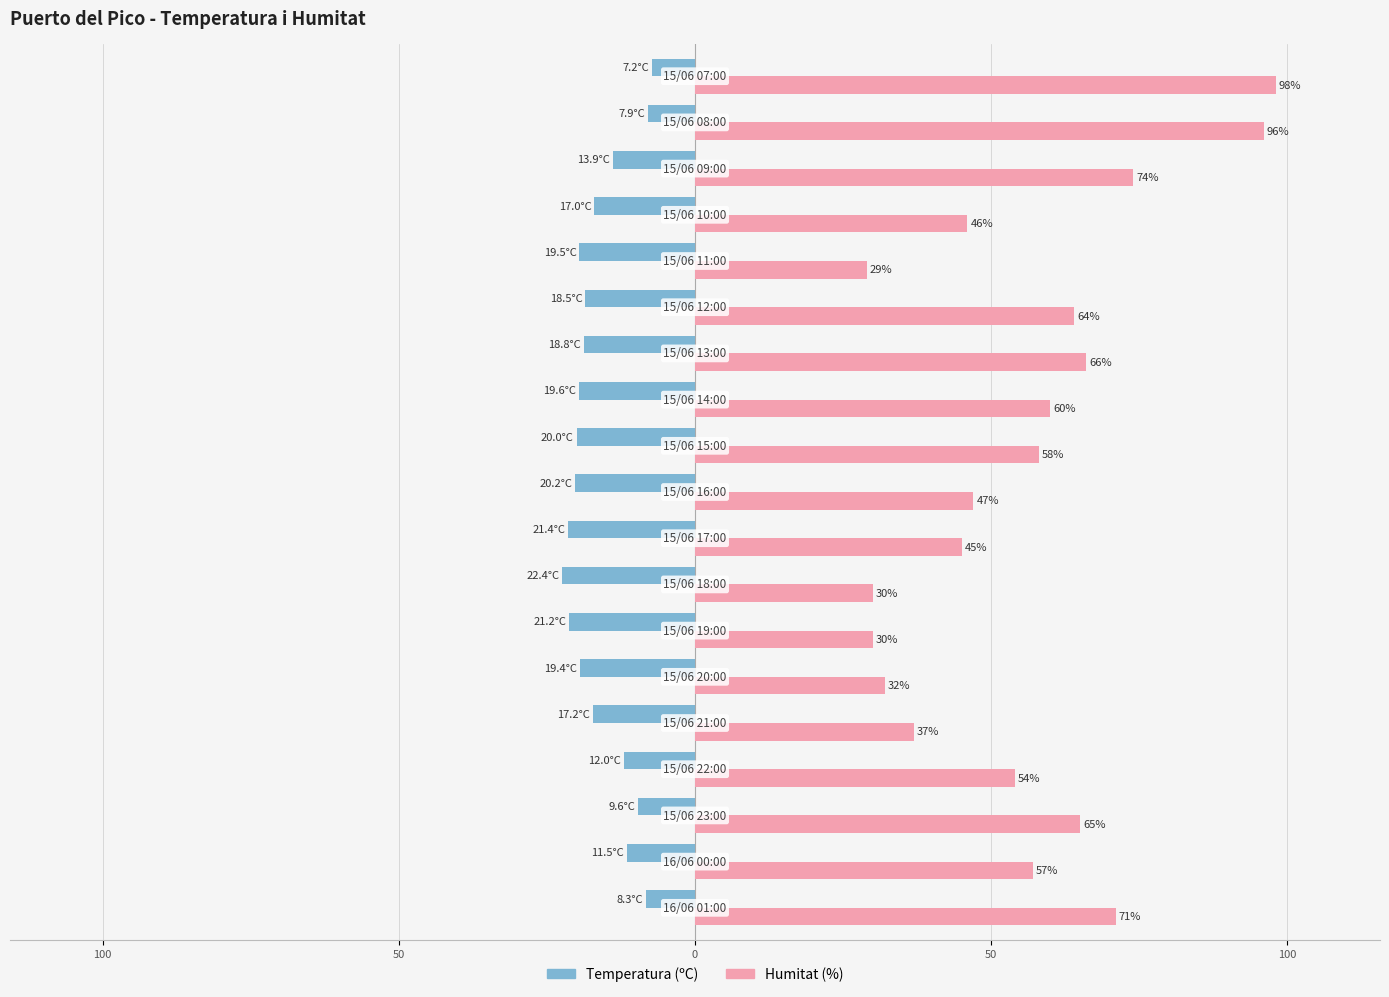

Are the bars grouped side by side (vs. stacked)?

Yes